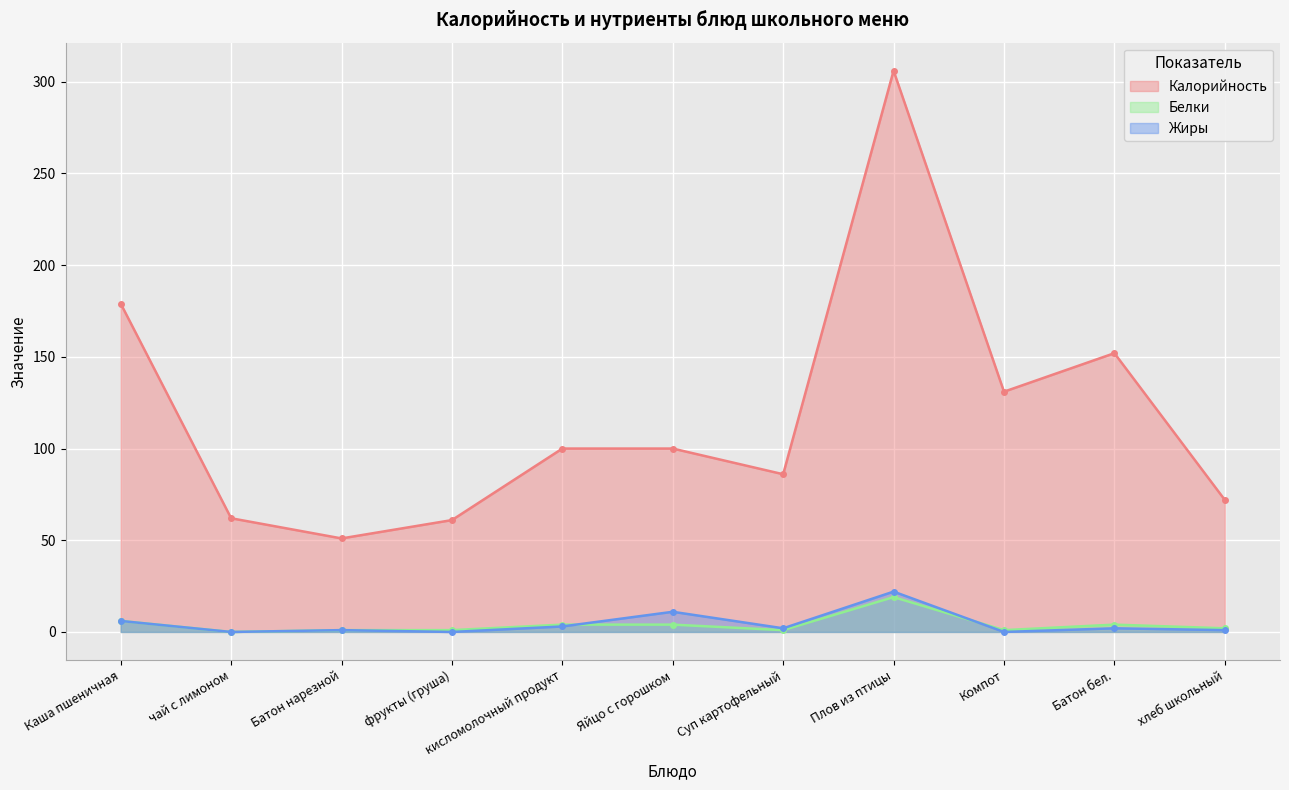

Between Батон нарезной and Плов из птицы, which is larger?

Плов из птицы